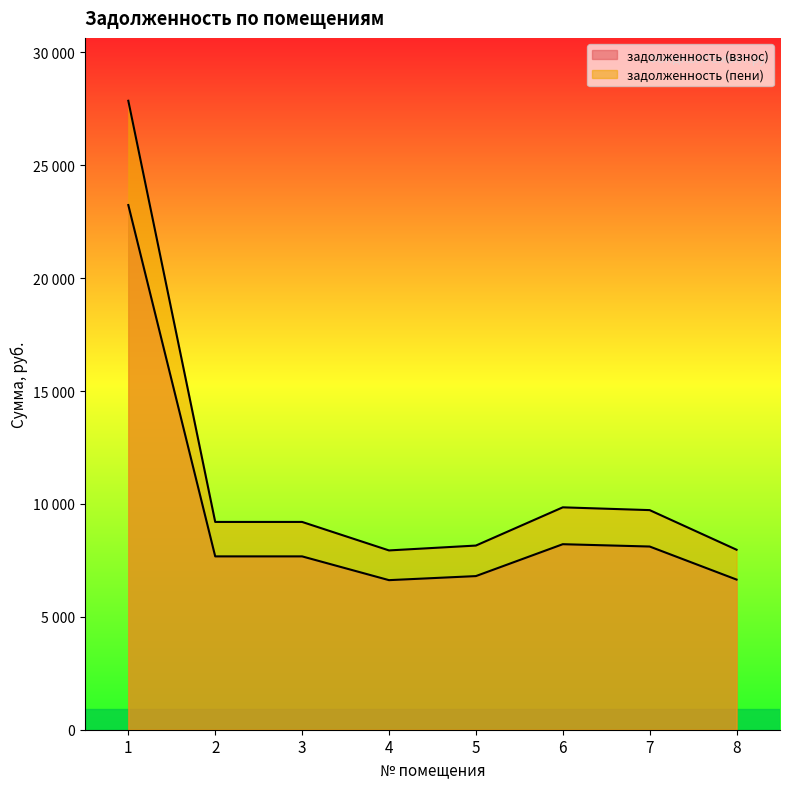

Which series has the largest total across all categories?

задолженность (пени)